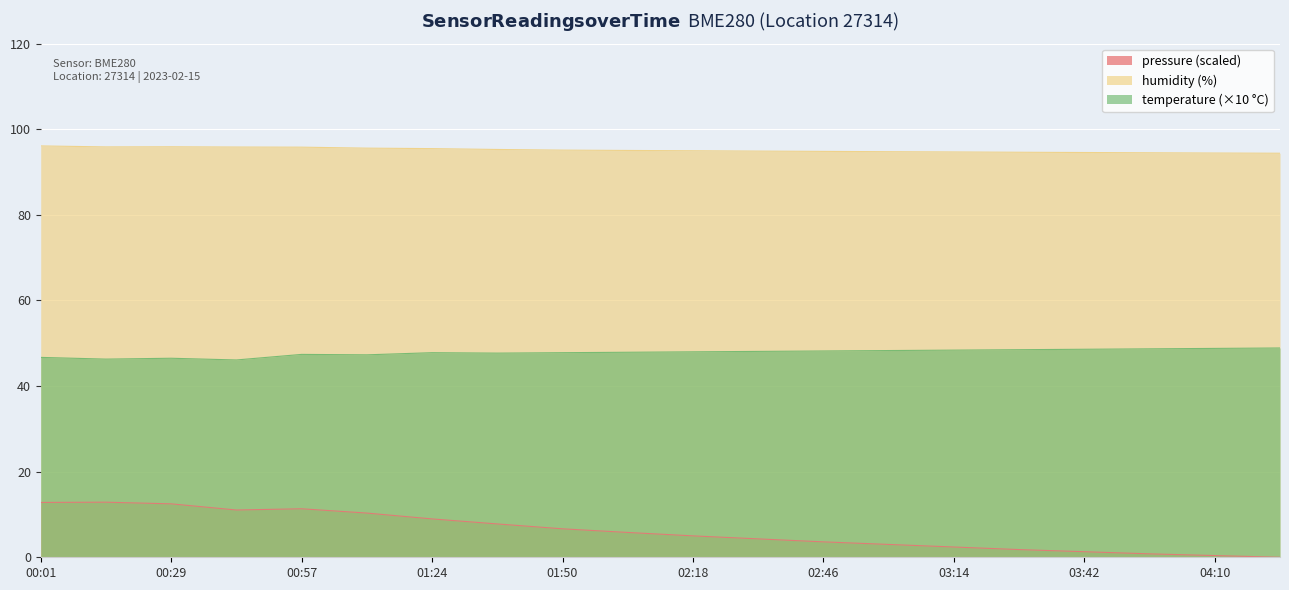

List the series in order of their peak value, lowest first.

pressure (scaled), temperature (×10 °C), humidity (%)